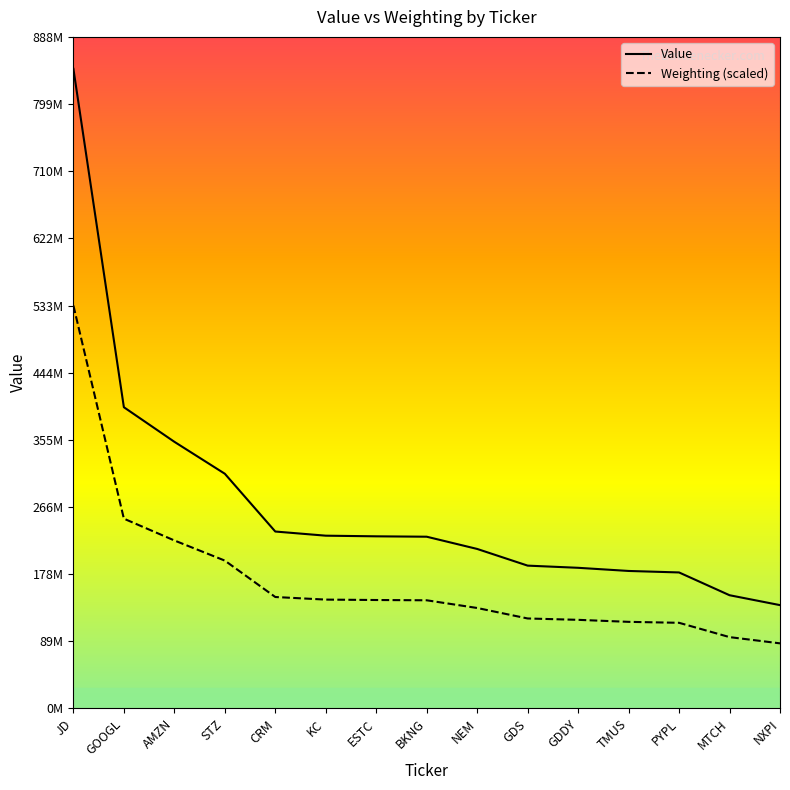

At how many categories does at least one series exceed 388026087?

2